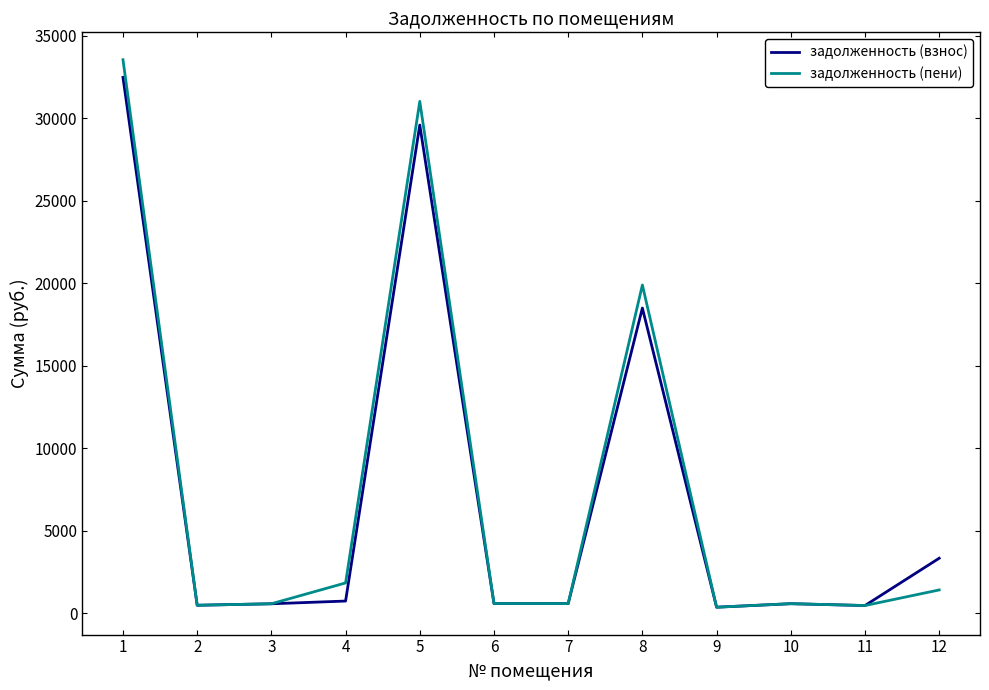

At how many categories does at least one series exceed 13918?

3